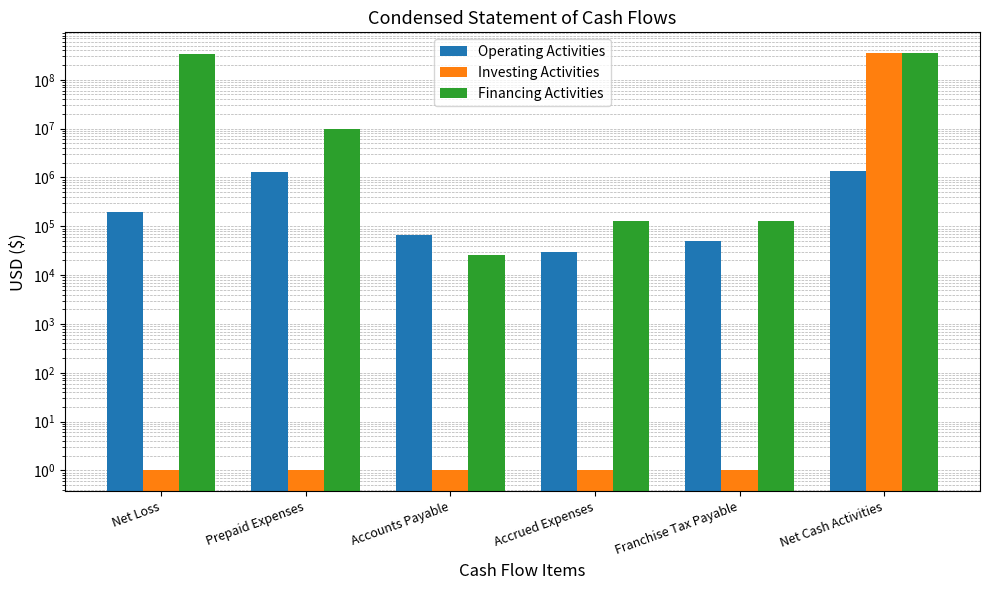

What are all the series names shown in the legend?

Operating Activities, Investing Activities, Financing Activities